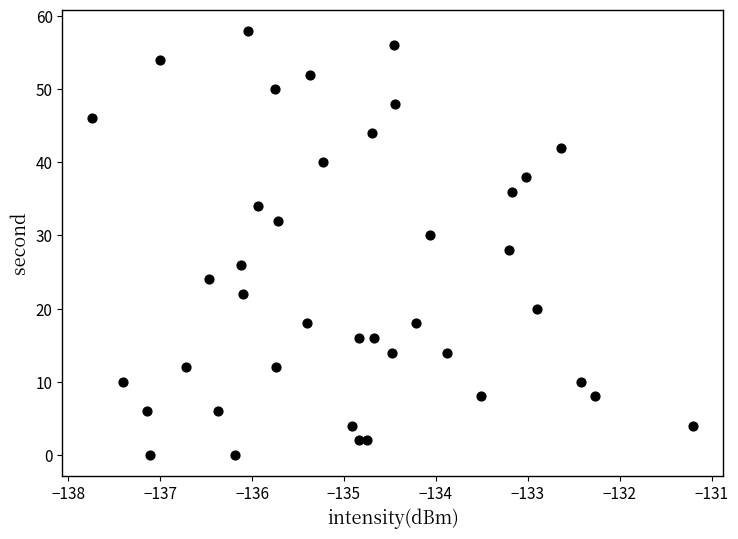

What is the range of Y values (max minus min)?

58